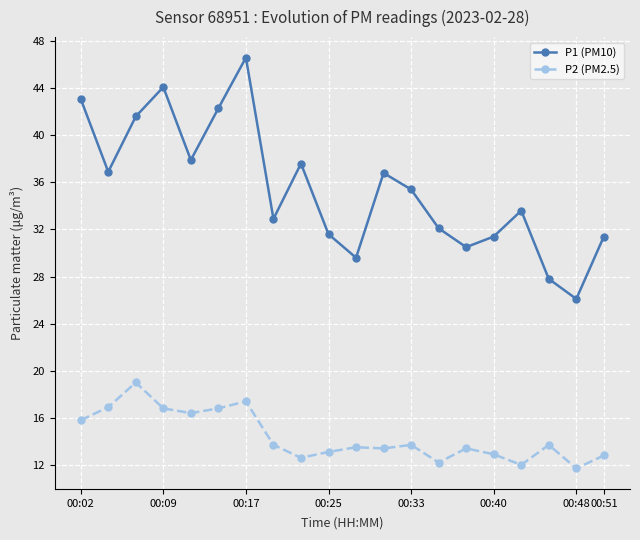

What is the value of the P2 (PM2.5) point at the 13th from the left?

13.7